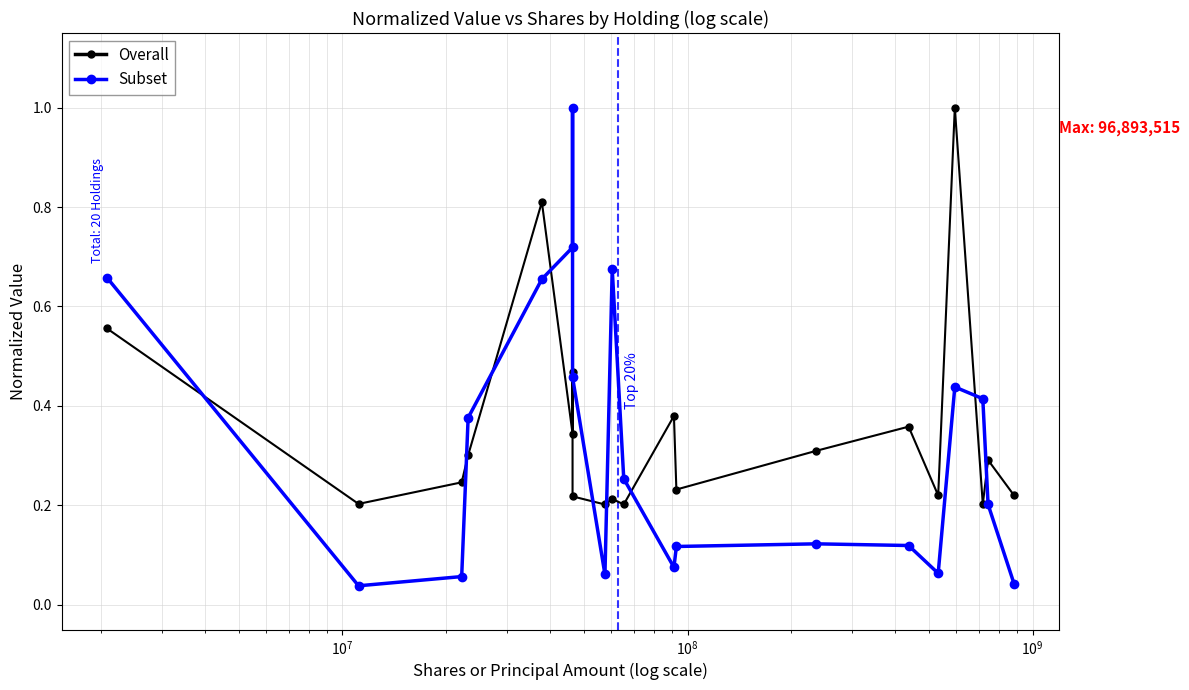

True or false: Subset has more than 0 interior local peaks.

True